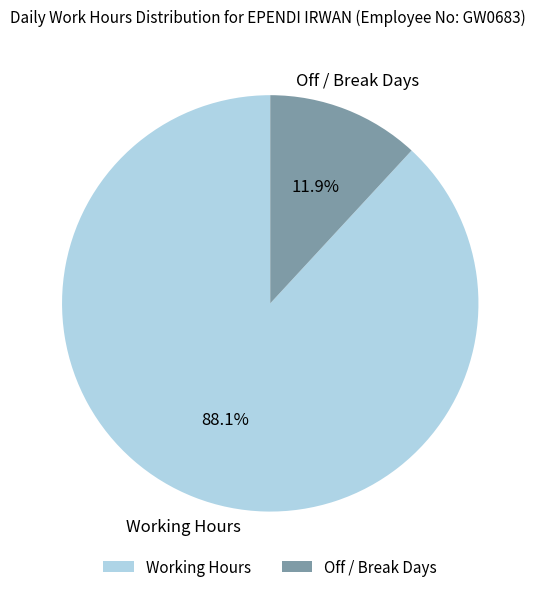

How much of the chart is everything except Off / Break Days?

88.1%